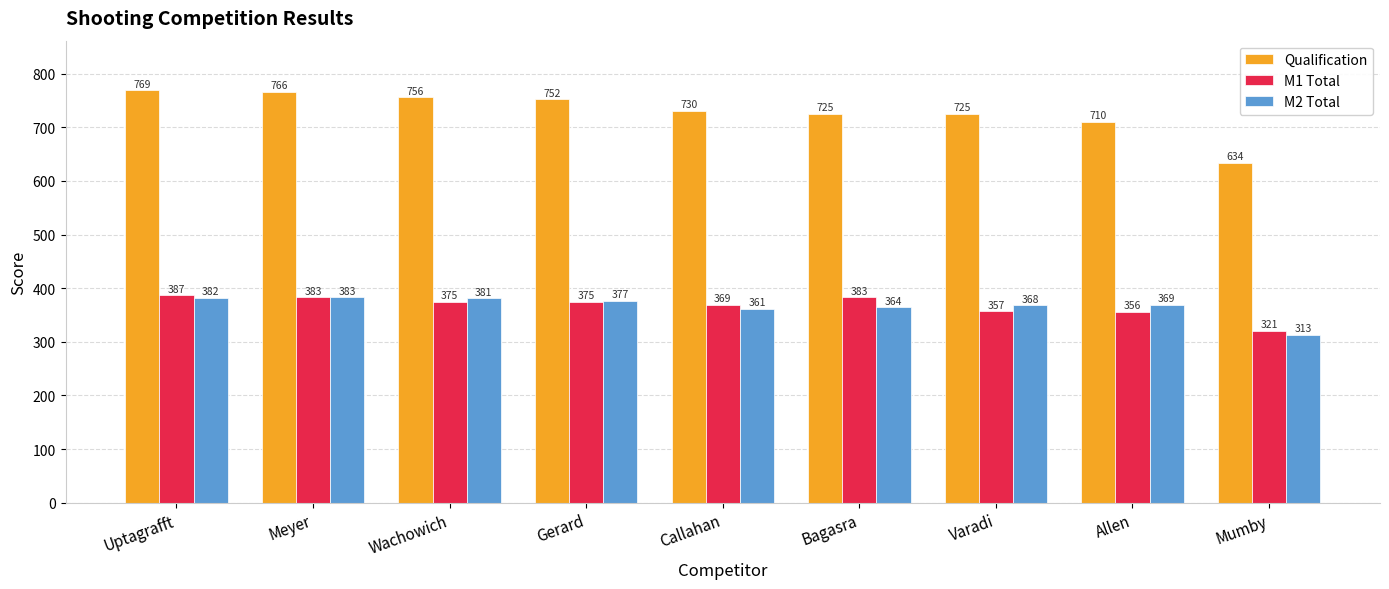

What is the difference between the maximum and minimum values in the M1 Total series?

66